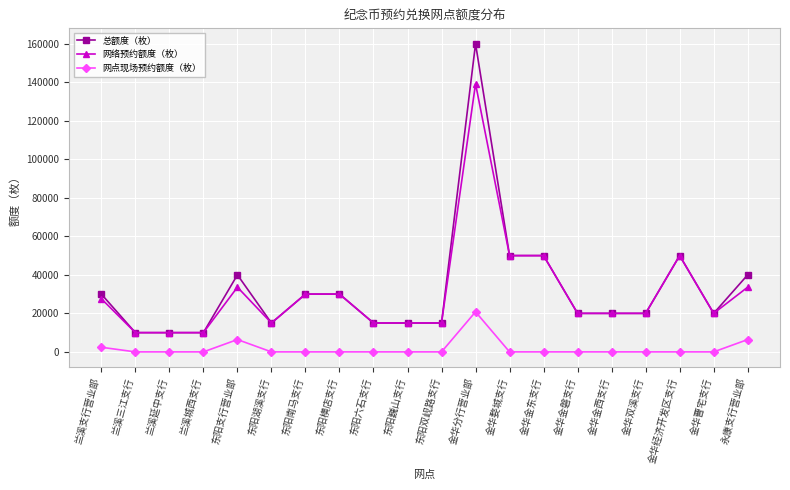

At which category is the sum across all series the highest?

金华分行营业部